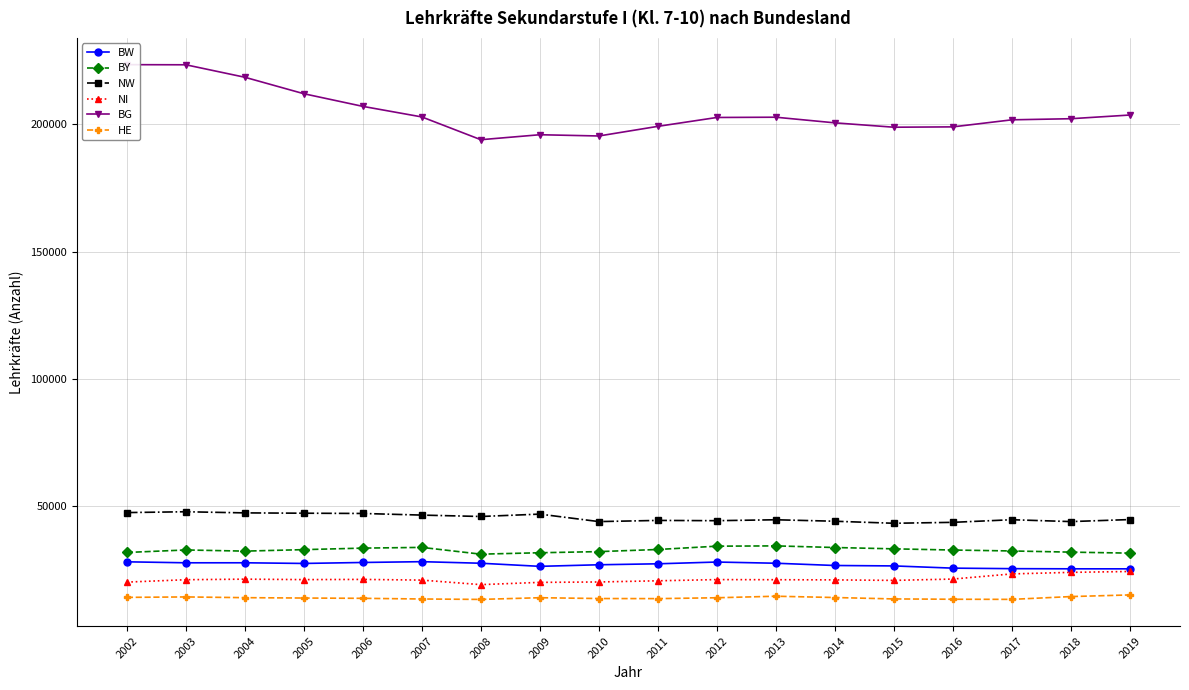

List the labels in order of NI value, smallest first.

2008, 2009, 2002, 2010, 2011, 2015, 2007, 2014, 2013, 2003, 2005, 2012, 2006, 2004, 2016, 2017, 2018, 2019